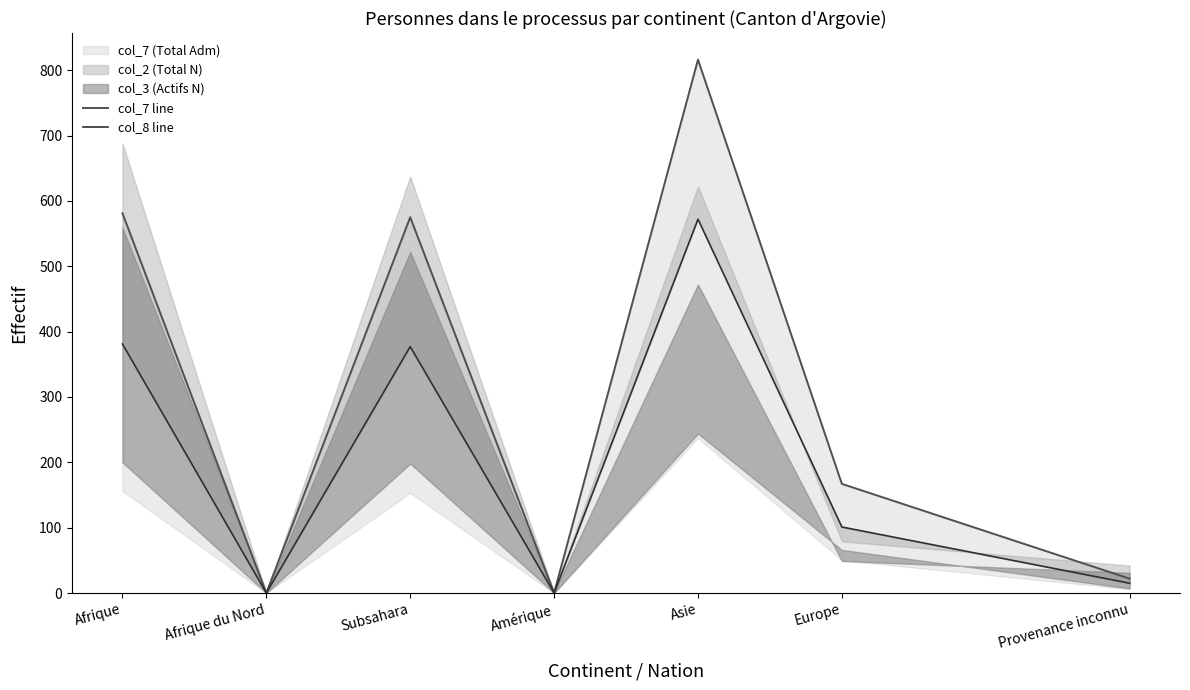

True or false: col_7 line has a value of 30 at Provenance inconnu.

False